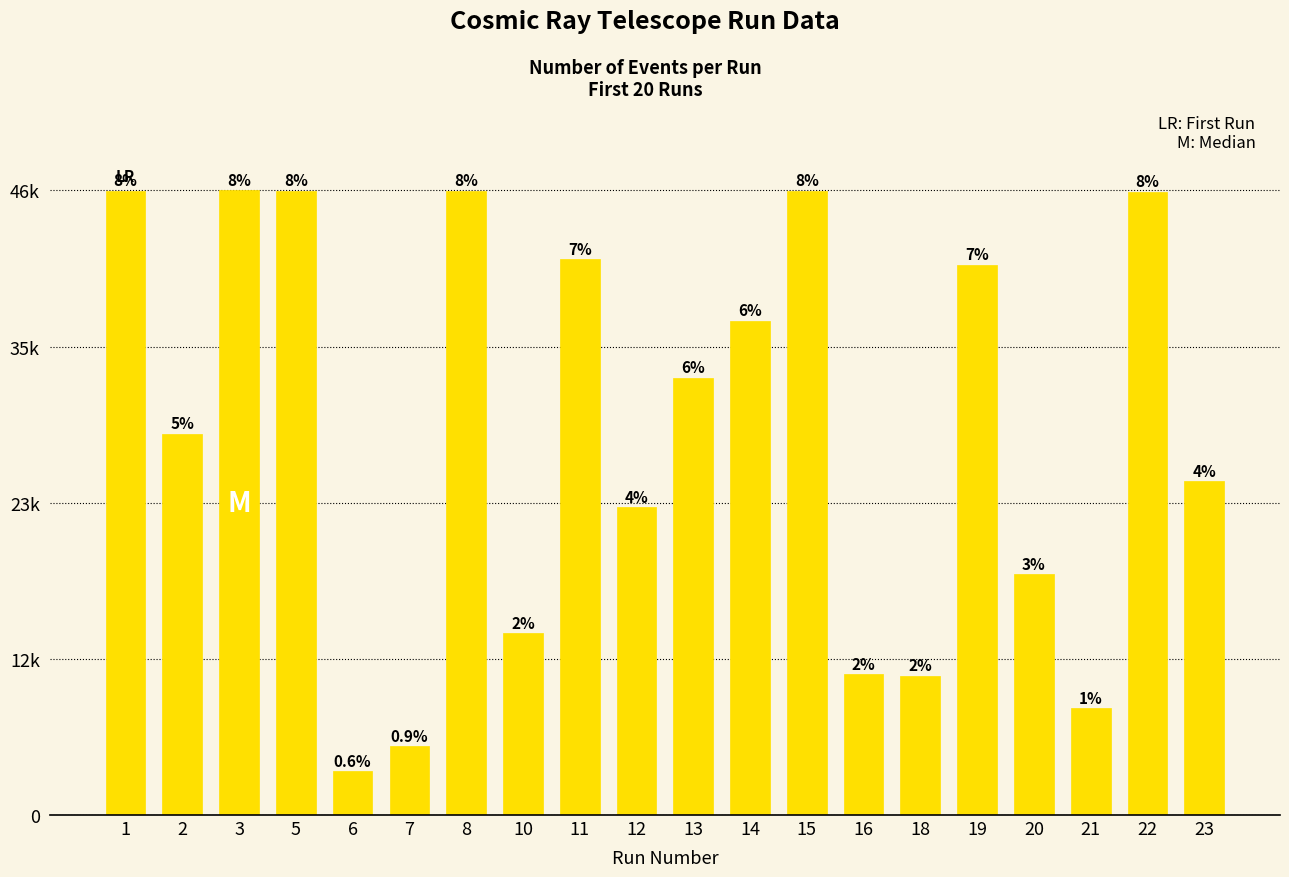

Are the bars horizontal?

No